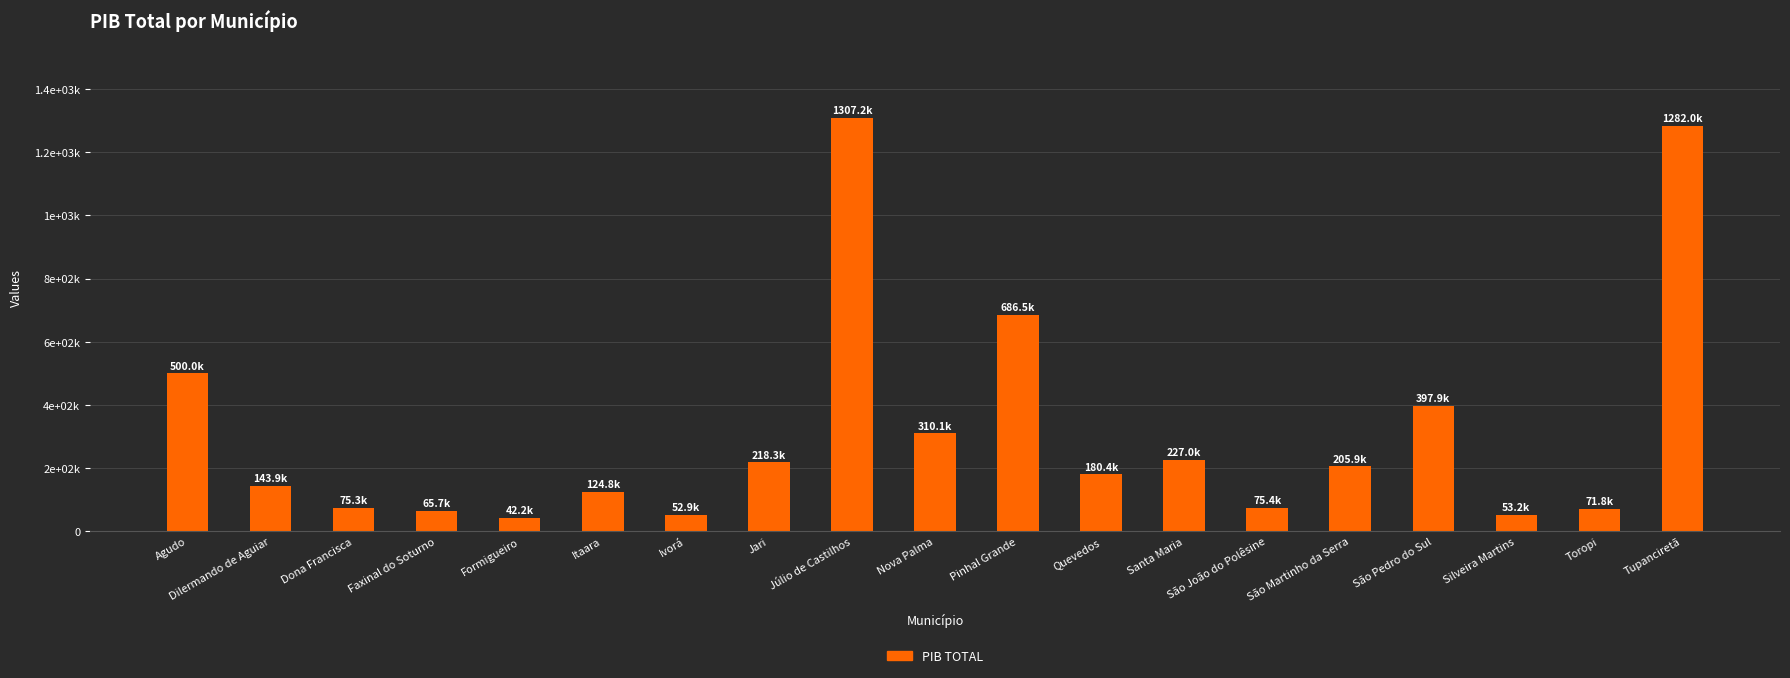

Which label corresponds to the smallest value in the chart?

Formigueiro